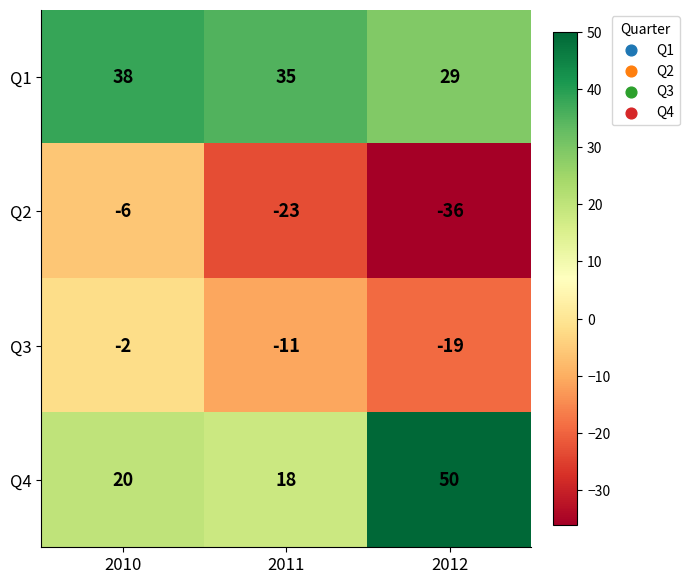

What is the greatest value displayed?

50